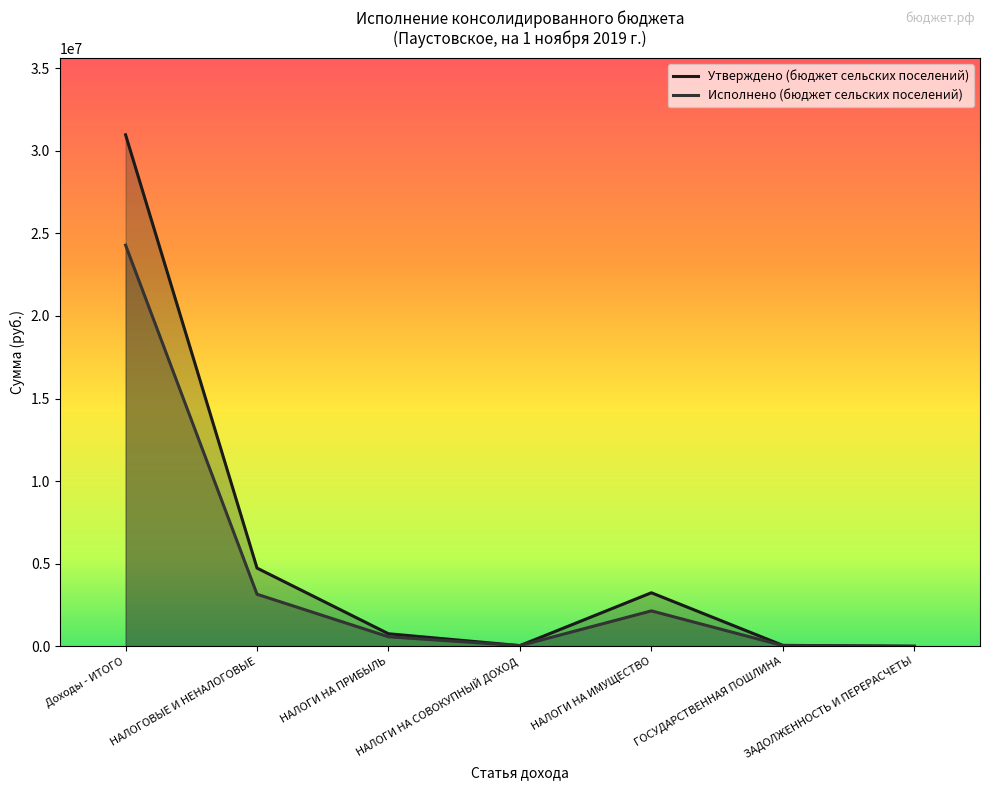

Reading left to right, what are all the values shown in this chart?

Утверждено (бюджет сельских поселений): 30967898.8	4736000.0	760000.0	42000.0	3242000.0	58000.0	3000.0
Исполнено (бюджет сельских поселений): 24286332.4	3151797.9	577847.0	41012.4	2145275.2	44775.0	3544.8